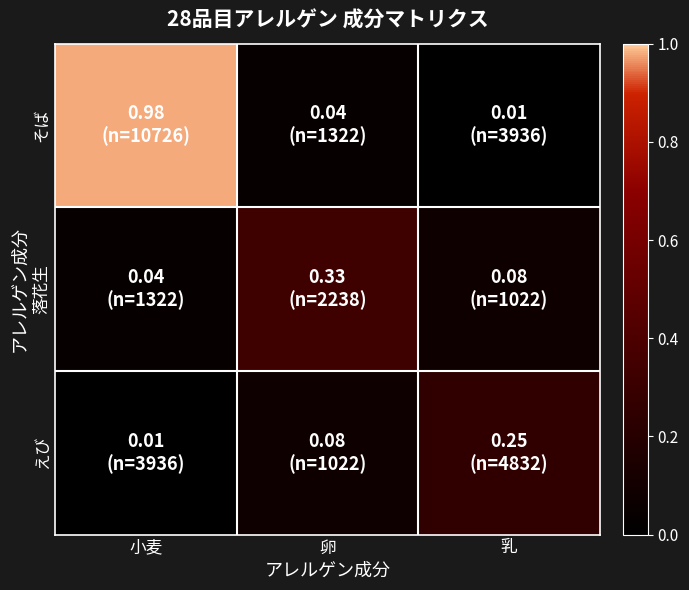

What is the total value across all series at 乳?

0.3